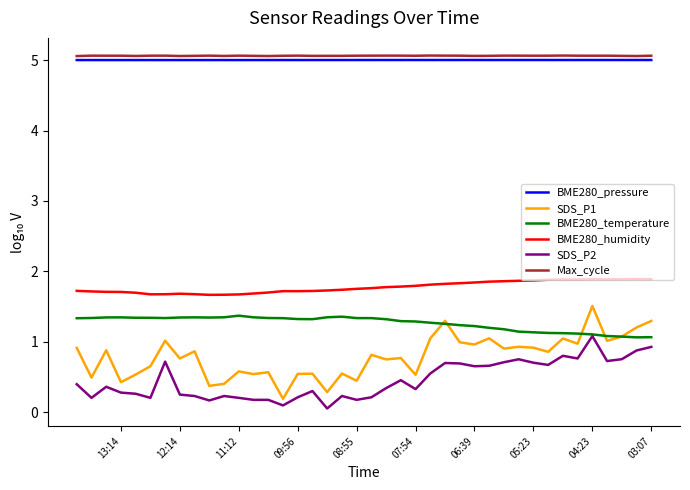

The SDS_P1 series shows 0.6 at 09:56. True or false?

False